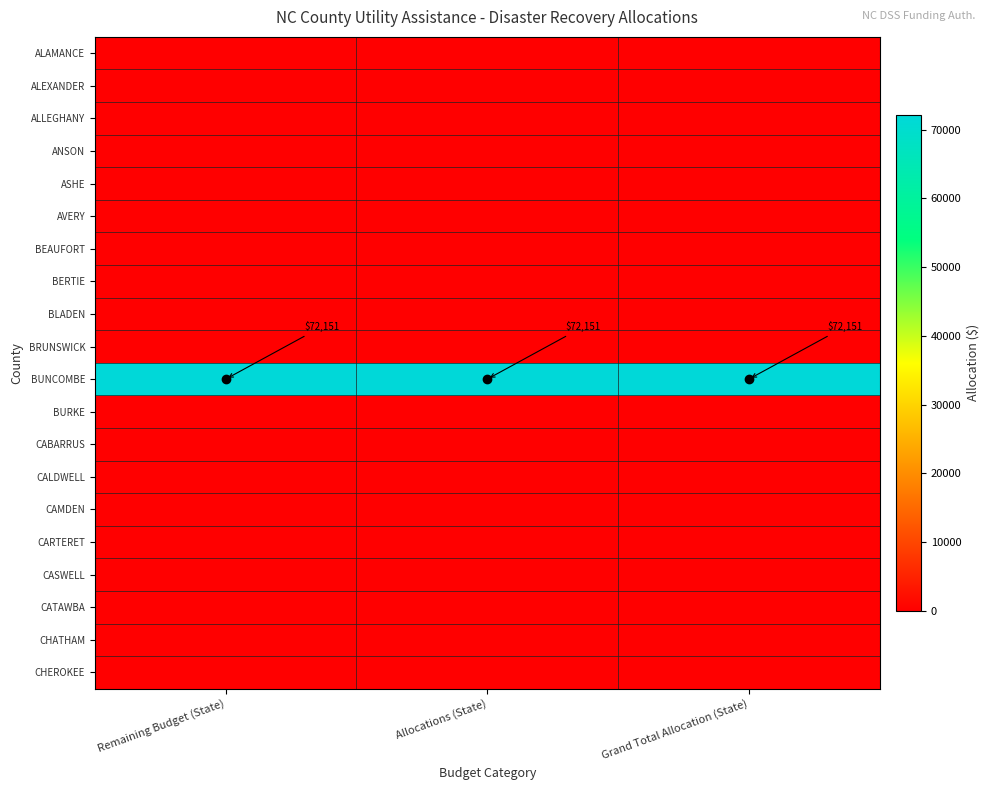

At which label is BERTIE closest to 0?

Remaining Budget (State)